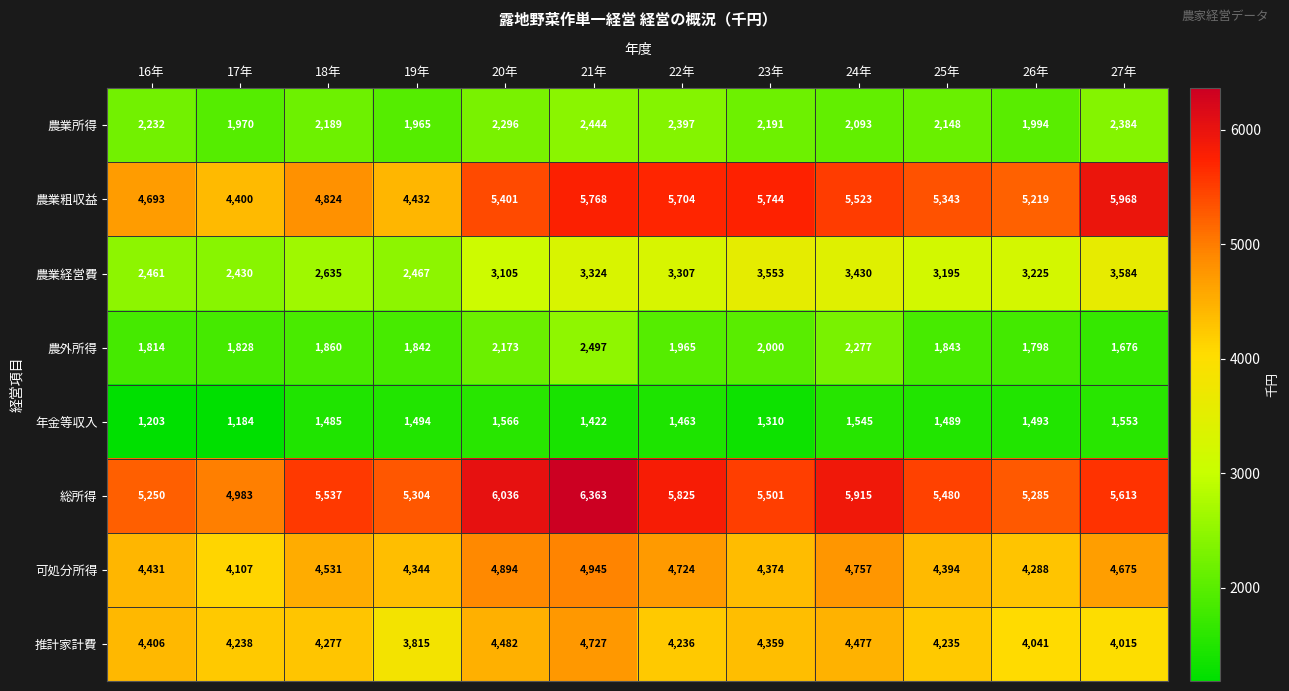

Where is 総所得 nearest to the value 5673?

27年